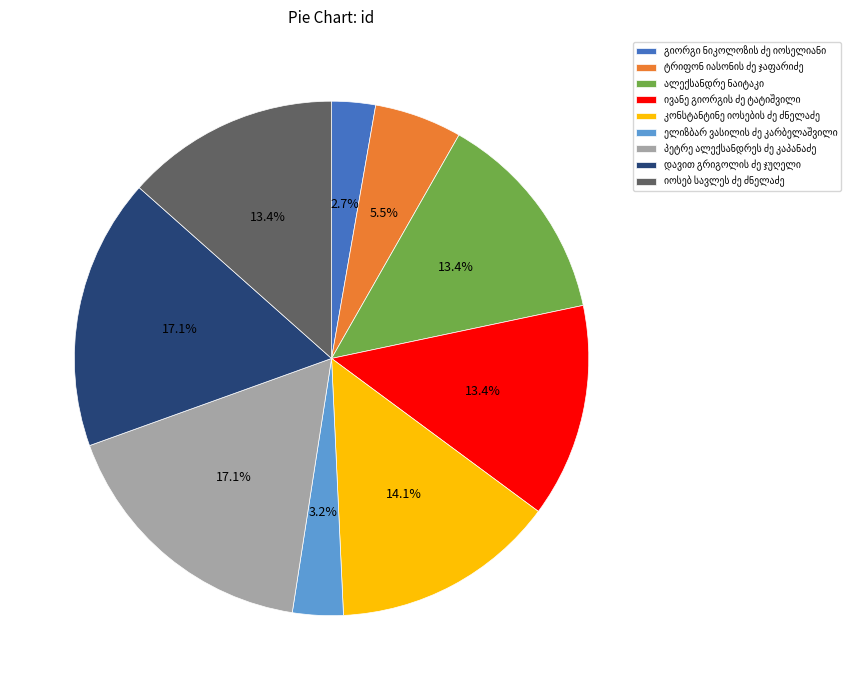

Is there a majority slice in this chart?

No